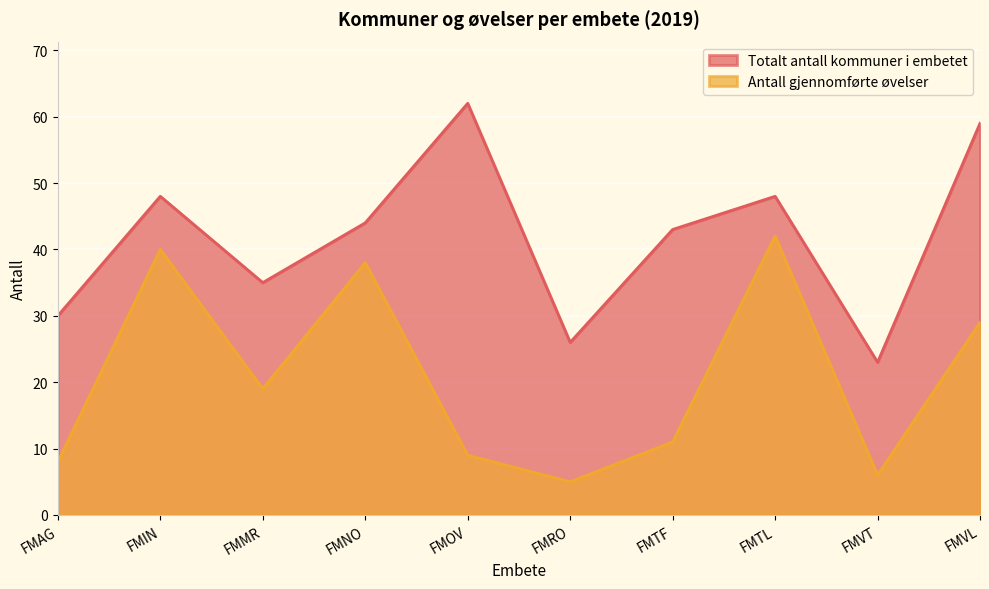

The Totalt antall kommuner i embetet series shows 61 at FMNO. True or false?

False